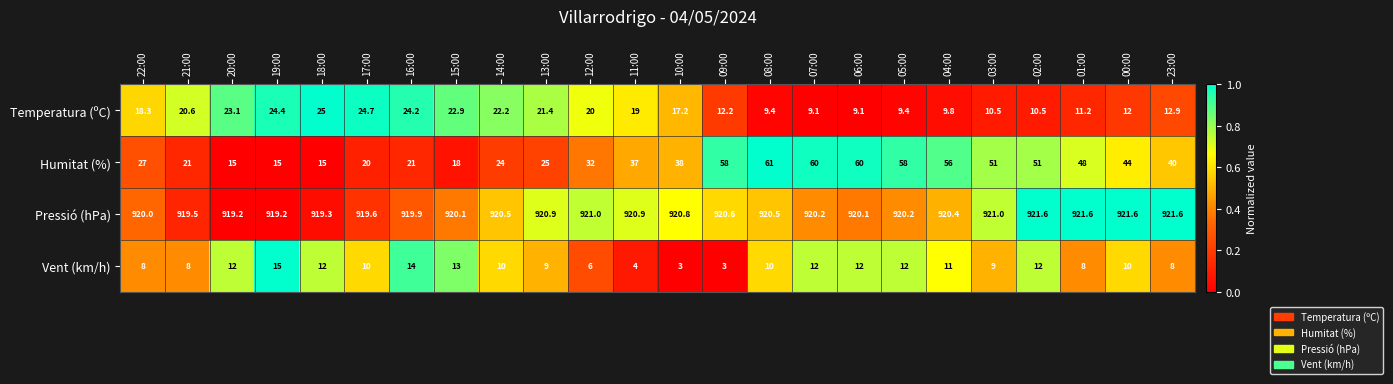

Where is Pressió (hPa) nearest to the value 920?

22:00